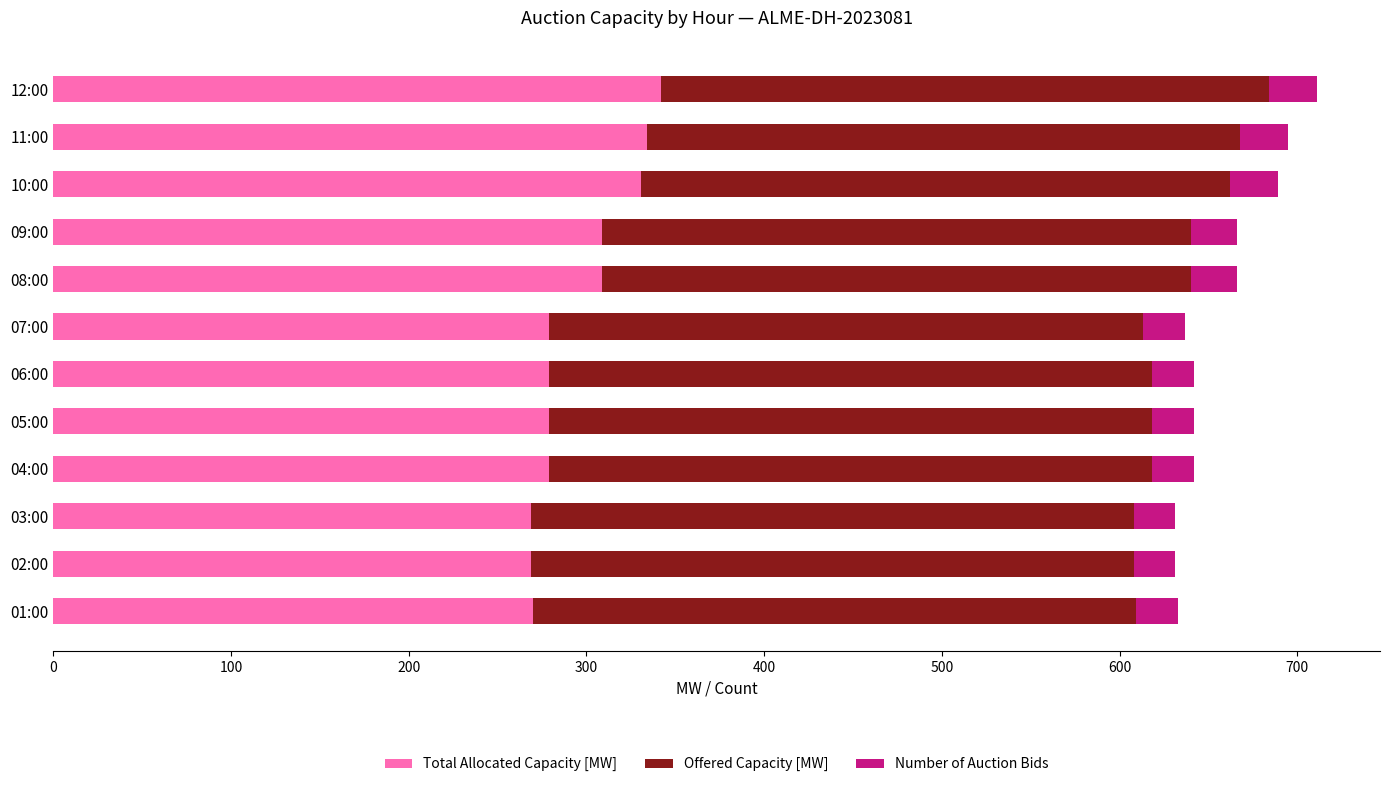

What is the total value across all series at 07:00?

637